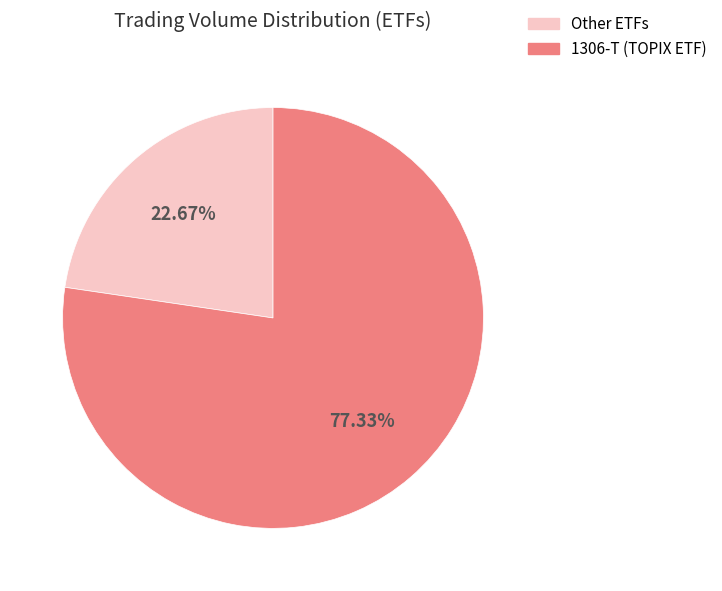

Is there a majority slice in this chart?

Yes